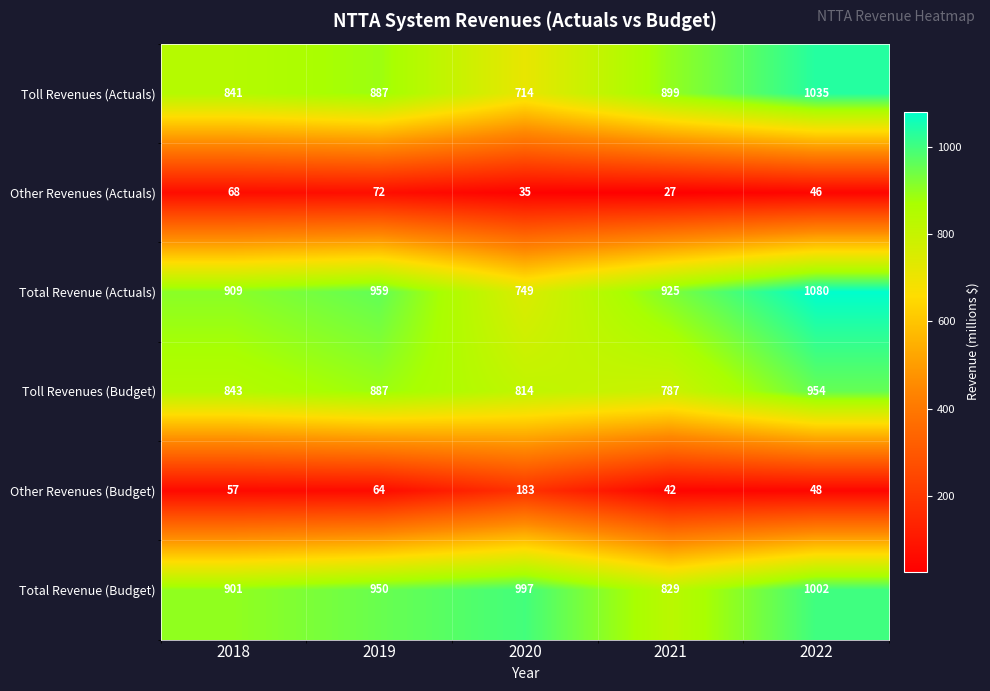

What is the maximum value for Total Revenue (Budget)?

1002